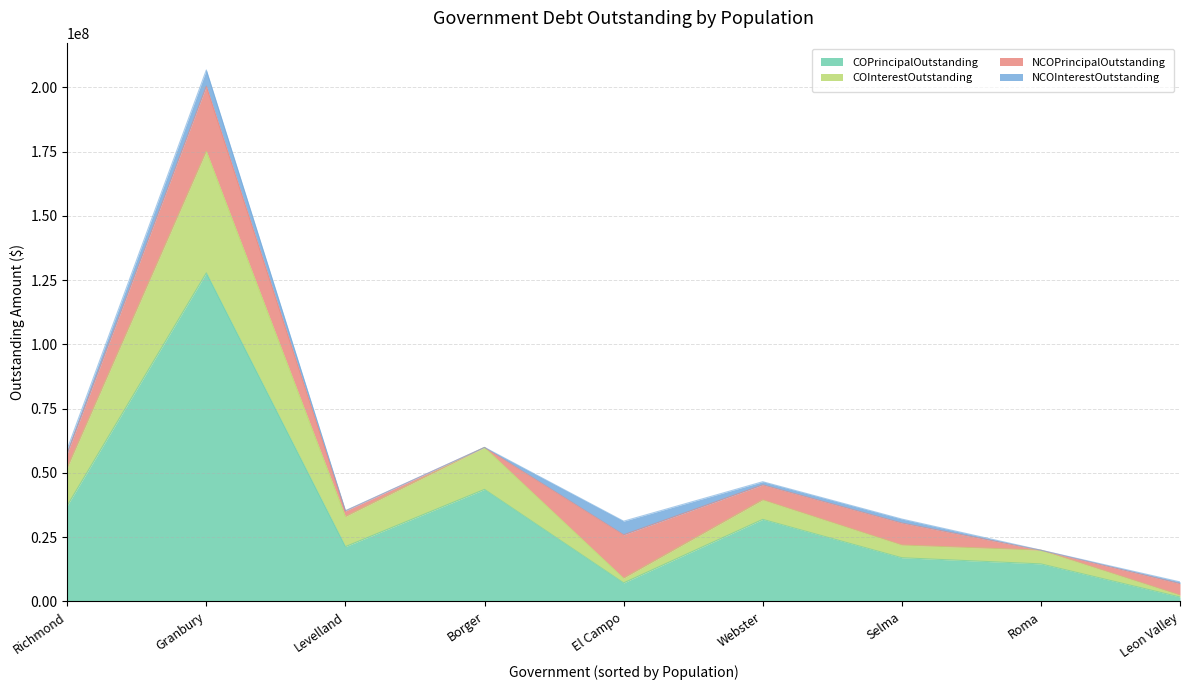

True or false: COPrincipalOutstanding and COInterestOutstanding cross at least once.

False